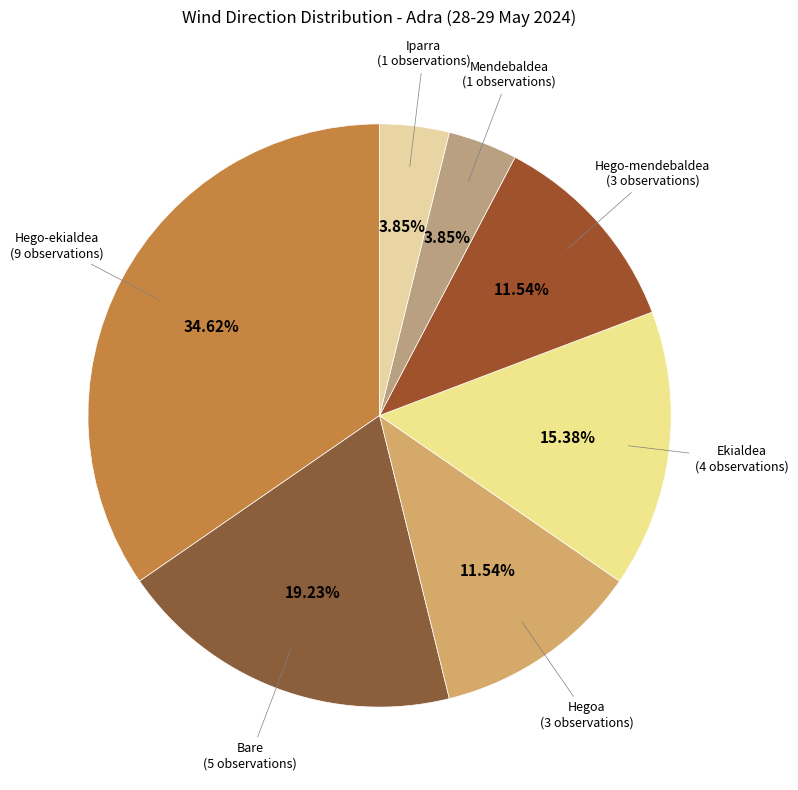

Is there a majority slice in this chart?

No